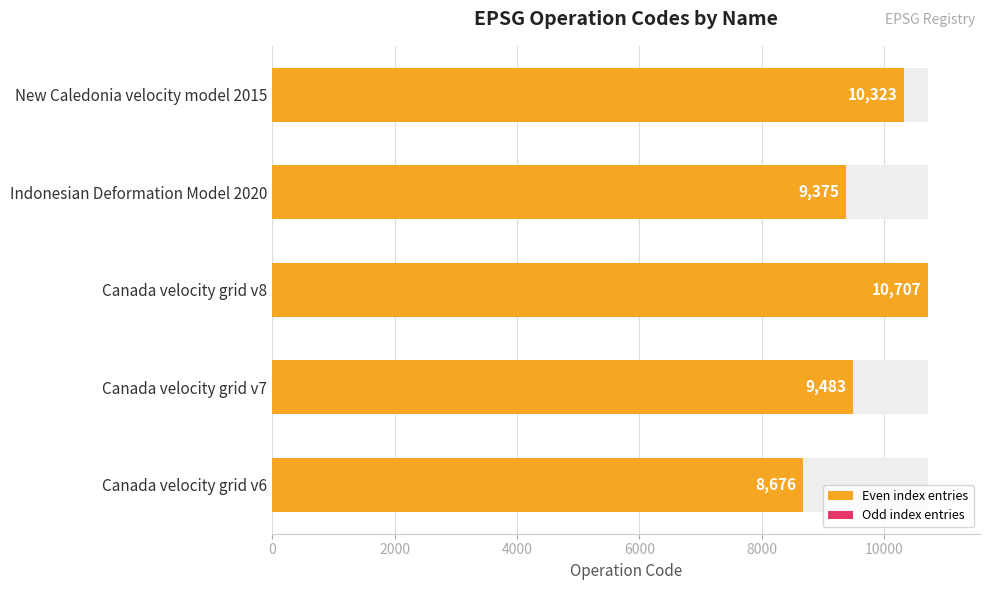

Does the chart contain any negative values?

No